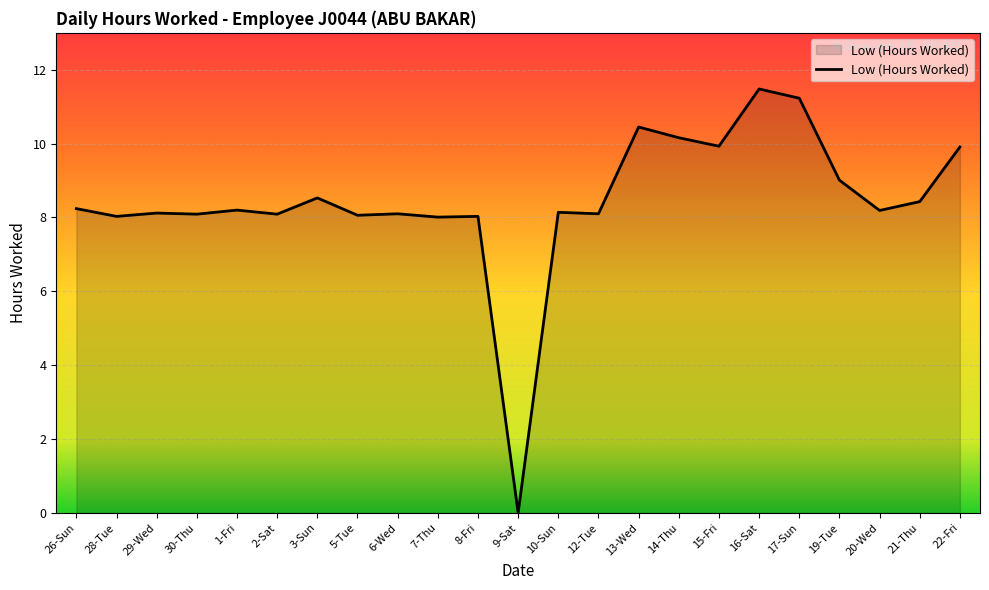

The chart shows a value of 2.6 at 1-Fri. True or false?

False